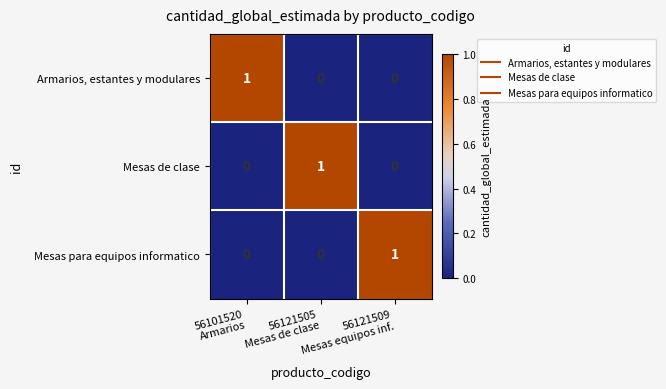

Count the Armarios, estantes y modulares values in the range 0 to 1.

3